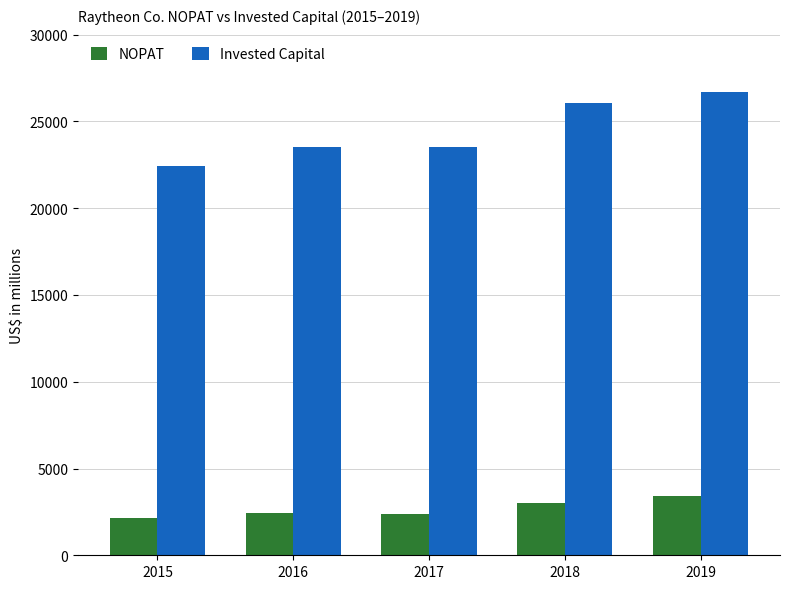

What is the smallest value displayed?

2171